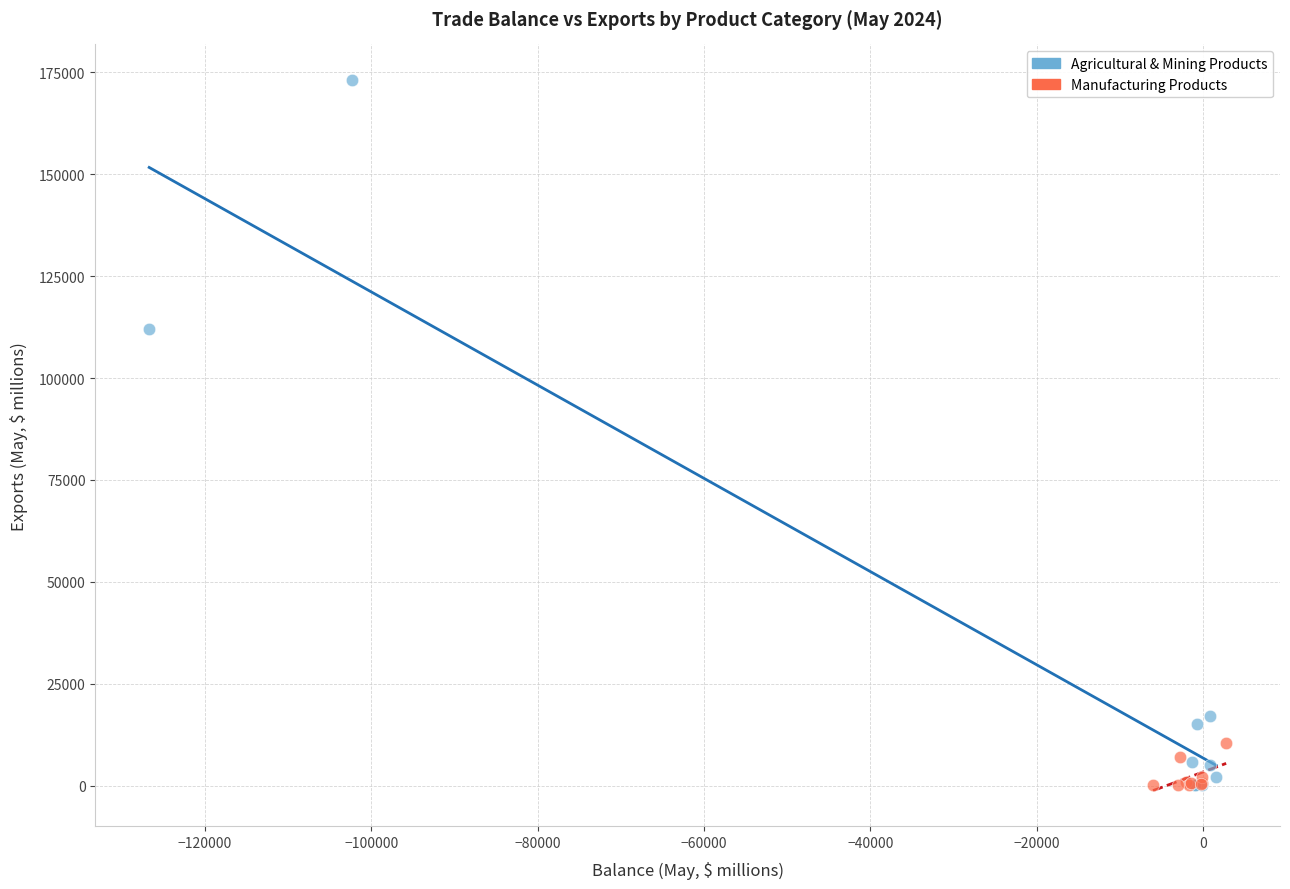

Which series has the widest spread of Y values?

Agricultural & Mining Products